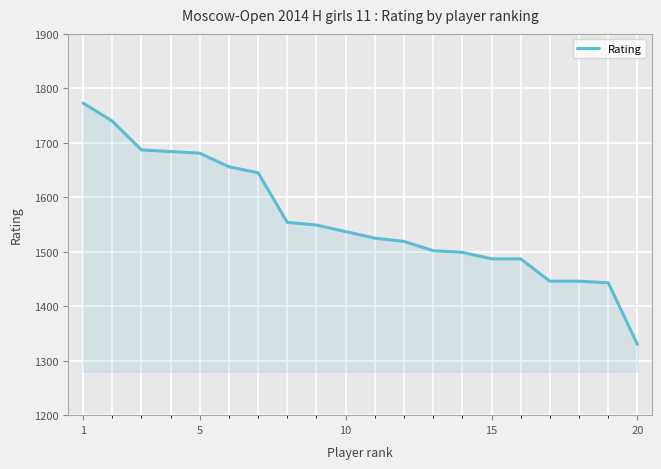

Reading left to right, list all the values displayed in this chart.

1773	1740	1687	1684	1681	1656	1645	1554	1549	1537	1525	1519	1502	1499	1487	1487	1446	1446	1443	1330